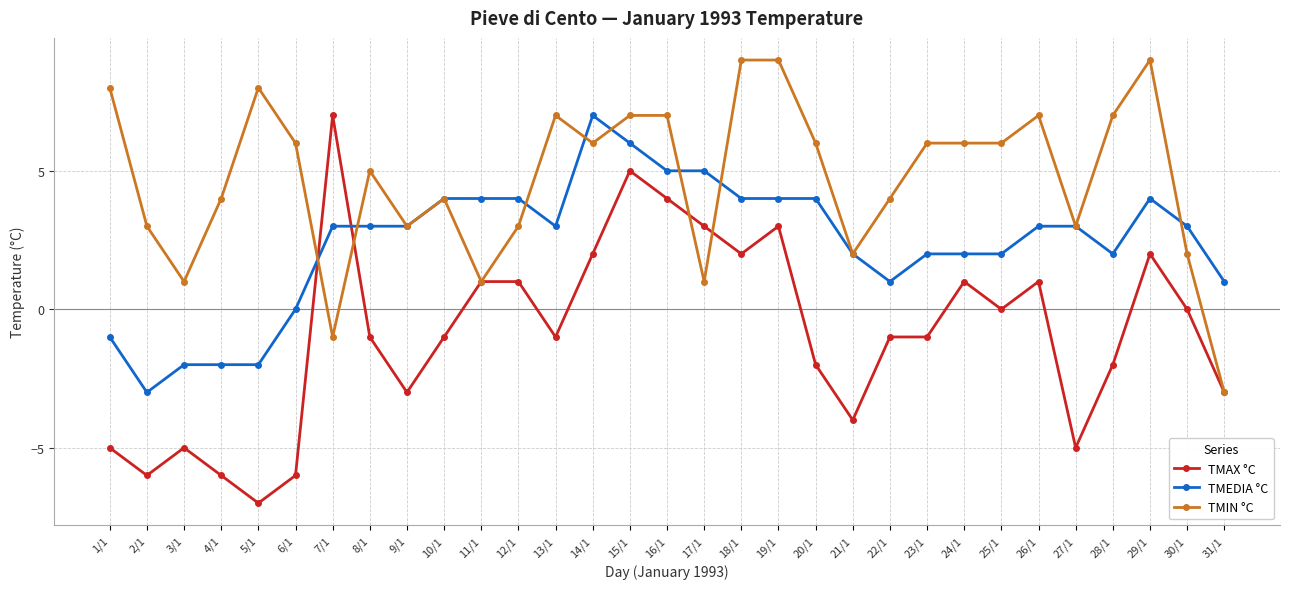

At which category is the sum across all series the highest?

15/1